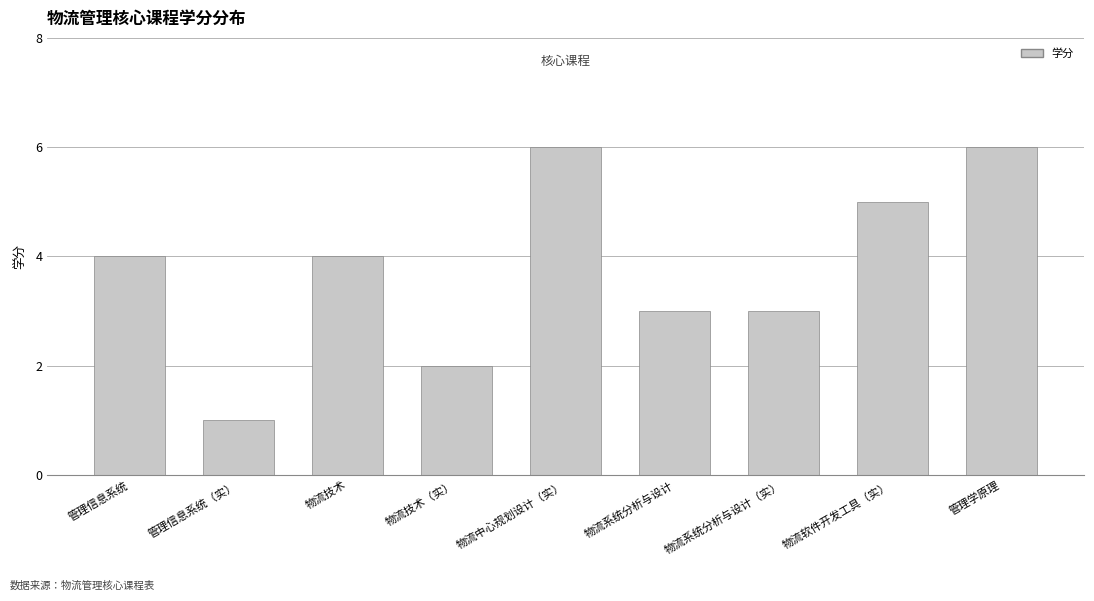

What is the sum of the values at 管理学原理 and 物流中心规划设计（实）?

12